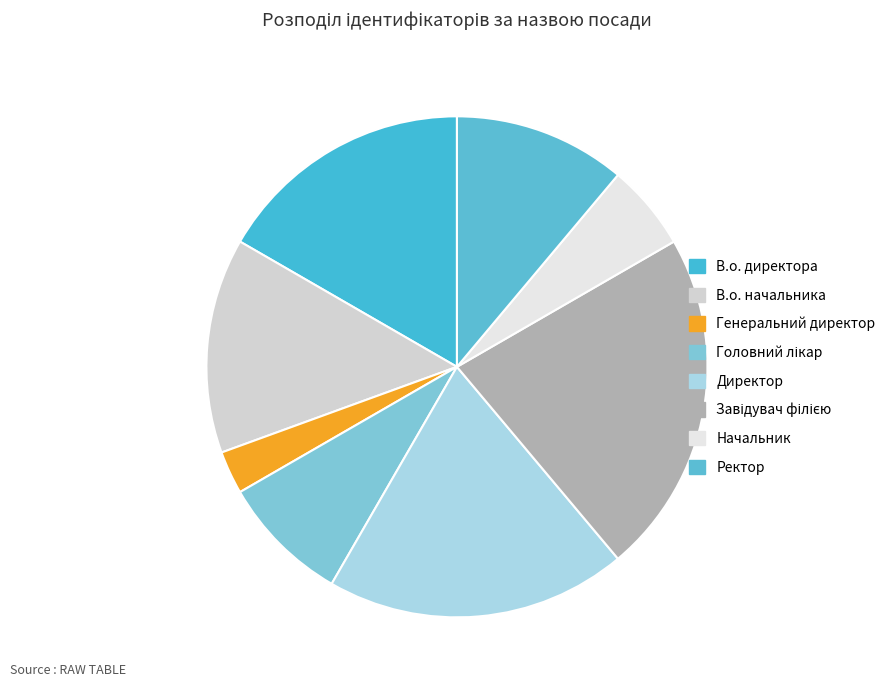

What percentage is the Ректор slice, to the nearest percent?

11%